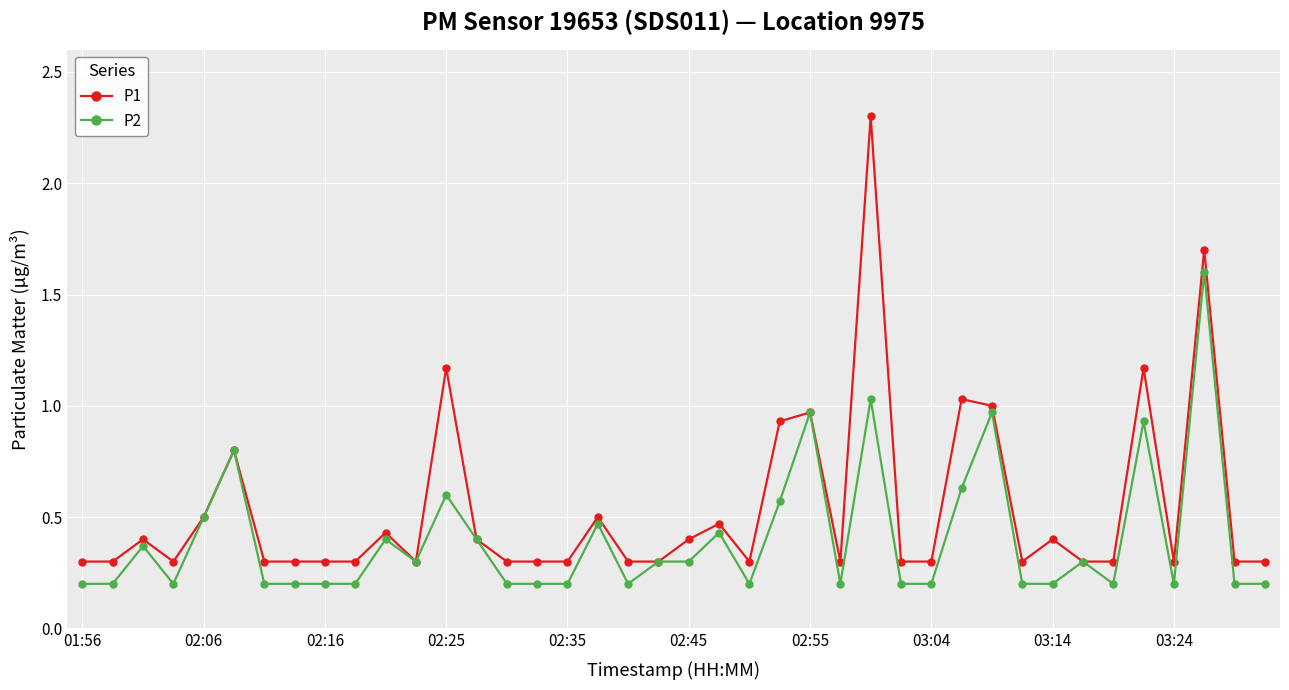

How many lines are shown in the chart?

2